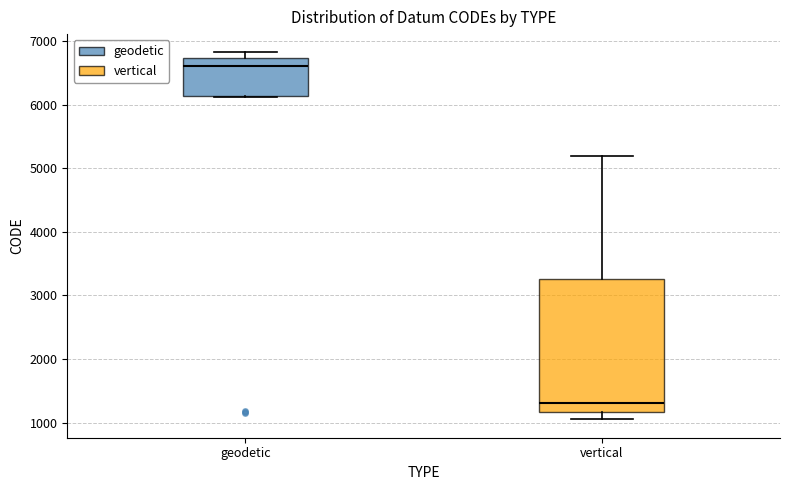

Which box's median line is the highest?

geodetic